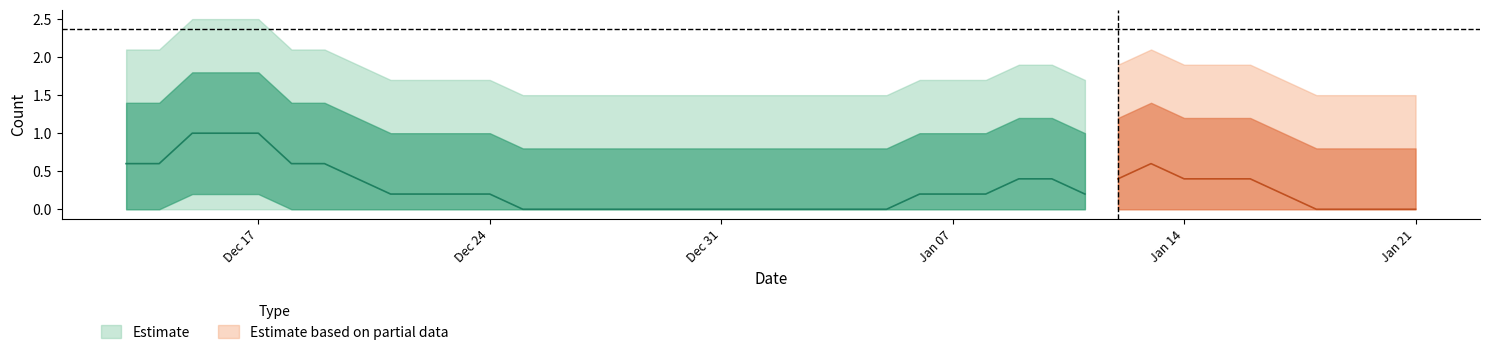

True or false: the data shows 1 at 15.

False